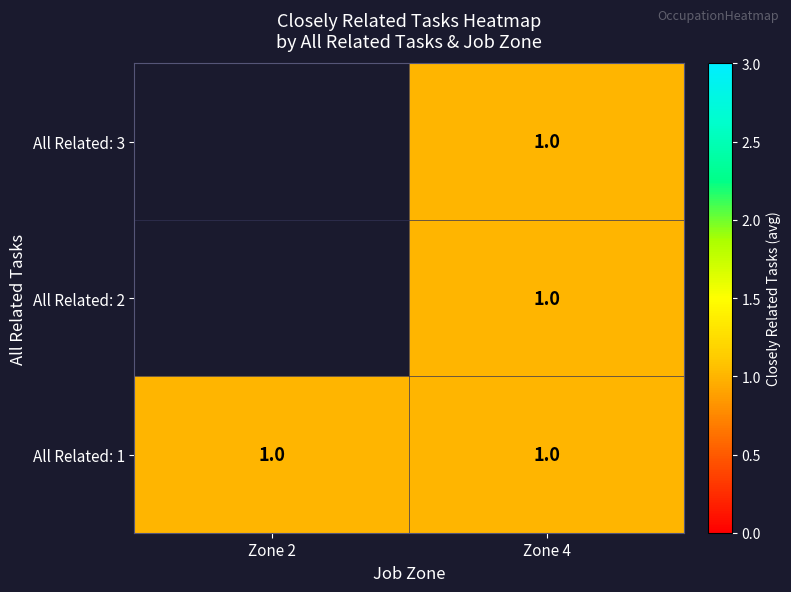

Which category has the lowest value across all series?

Zone 4